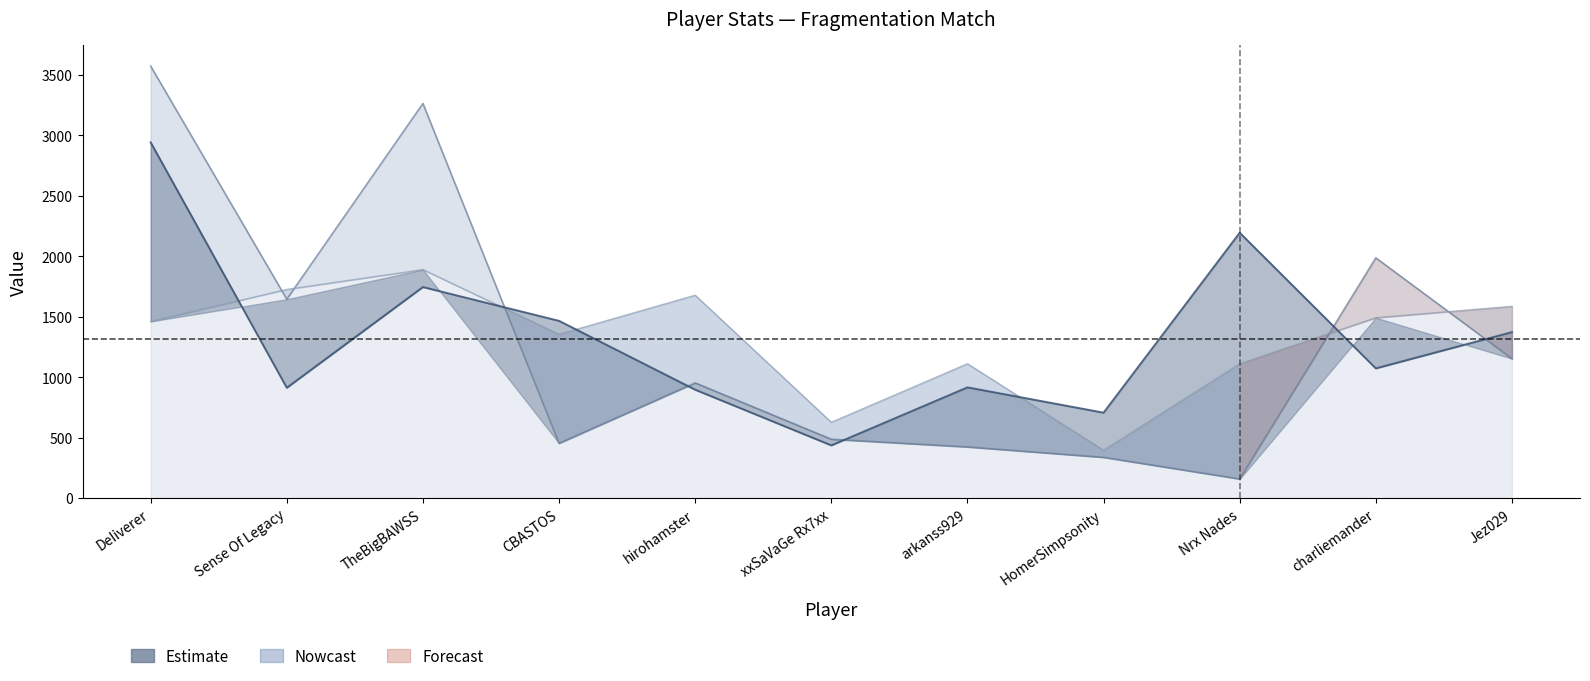

Reading right to left, extract all data points from this chart.

DamageDone: 1153.0	1987.0	158.0	337.0	423.0	487.0	953.0	453.0	3264.0	1645.0	3573.0
DamageTaken: 1586.0	1492.0	1111.0	396.0	1111.0	627.0	1678.0	1355.0	1890.0	1726.0	1461.0
Mmr: 1372.8	1072.7	2194.9	706.4	915.8	435.7	896.3	1465.9	1745.4	912.4	2942.4